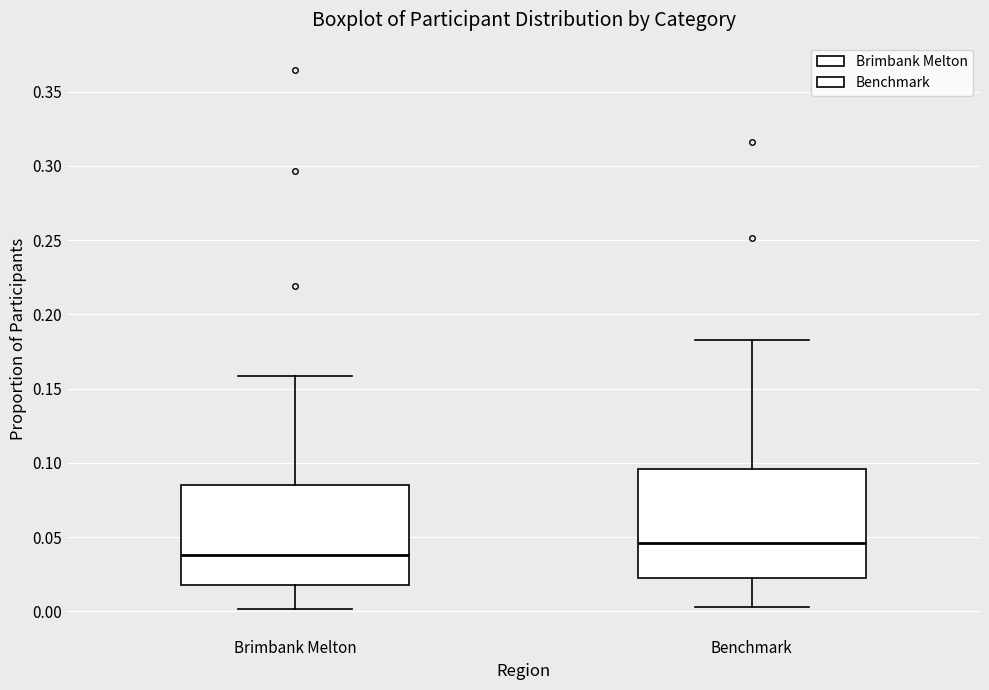

Which box's median line is the highest?

Benchmark